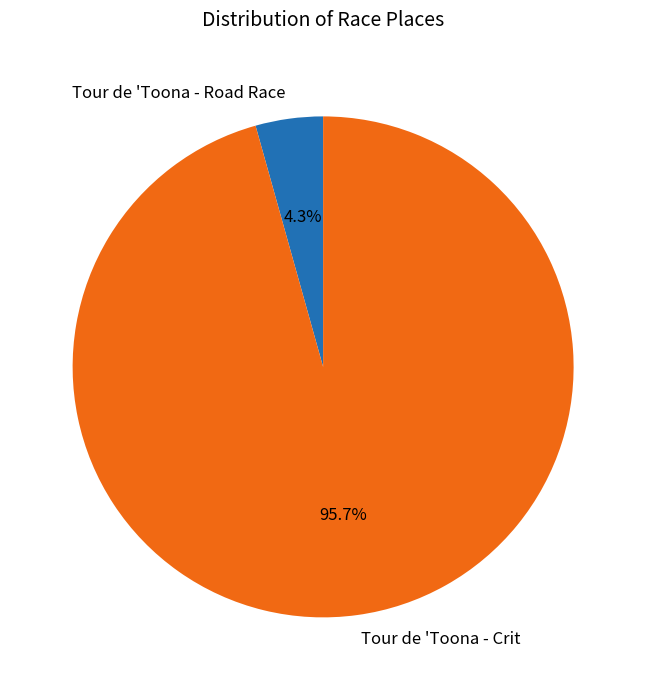

Between Tour de 'Toona - Road Race and Tour de 'Toona - Crit, which is larger?

Tour de 'Toona - Crit